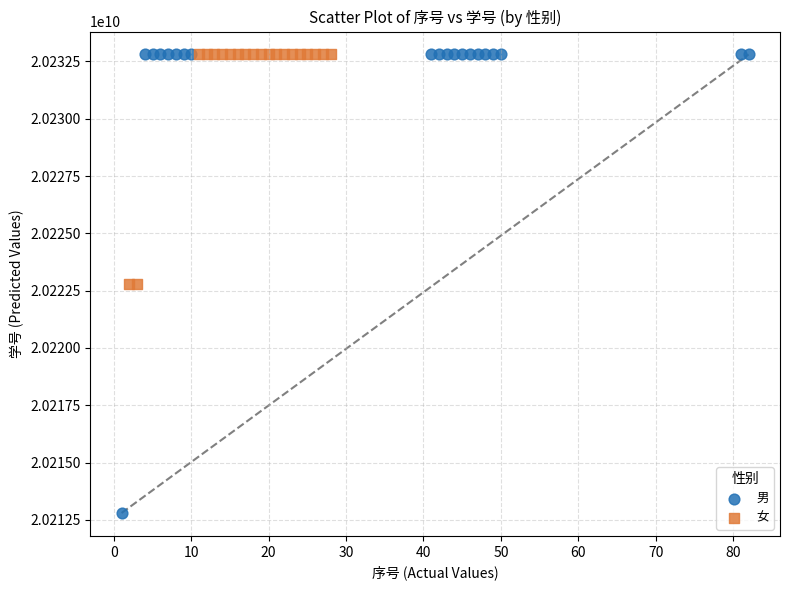

Which series has the largest Y range (max minus min)?

男